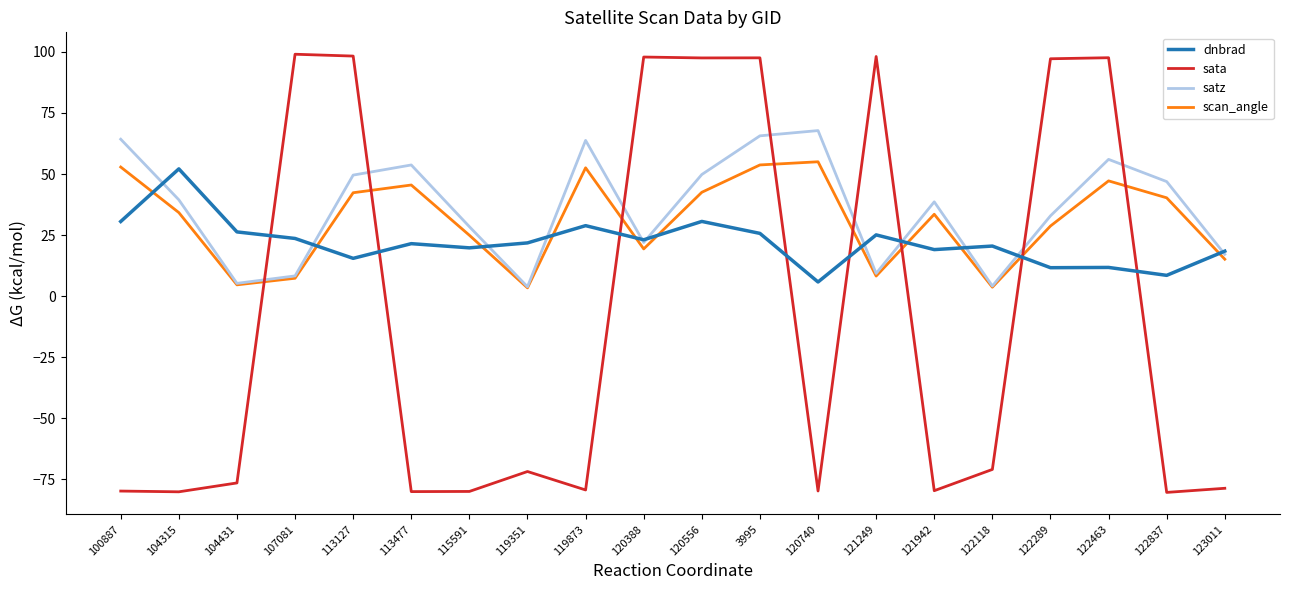

At which category is the sum across all series the highest?

3995